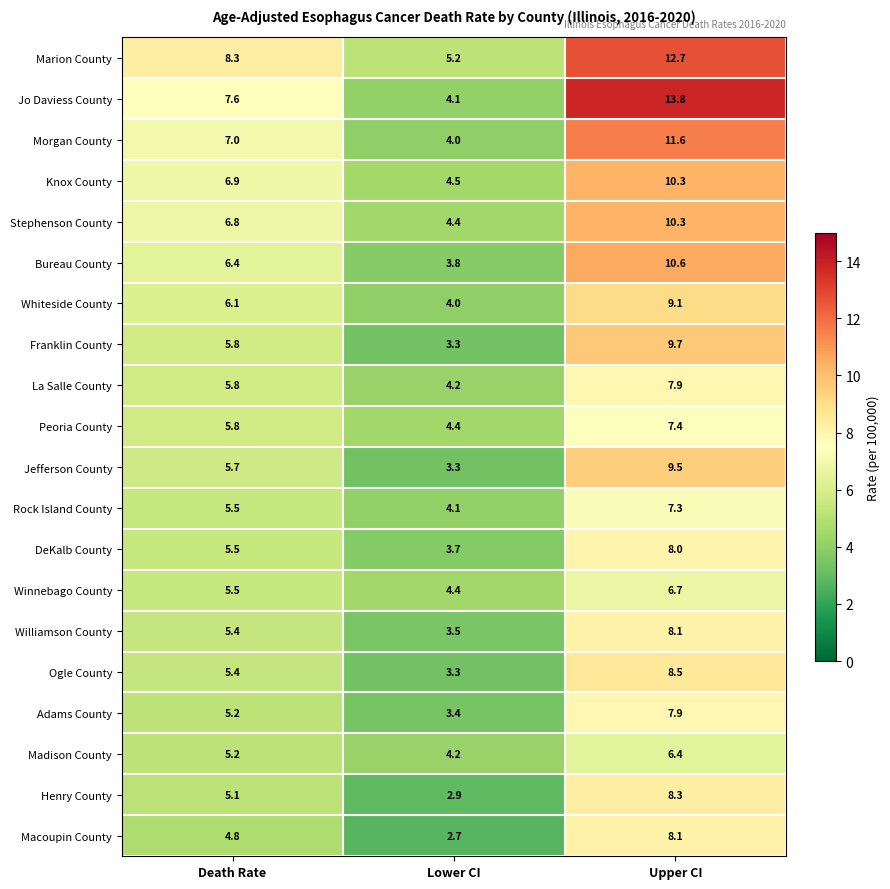

What is the maximum value shown in the chart?

13.8